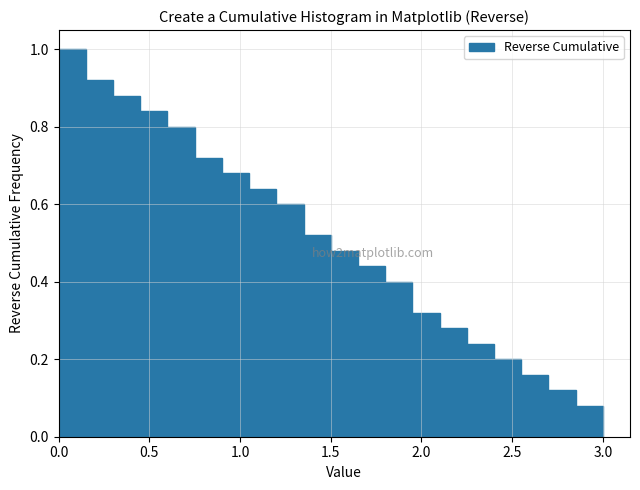

Read against the x-axis, roughly where is the centre of the tallest bar?

0.10